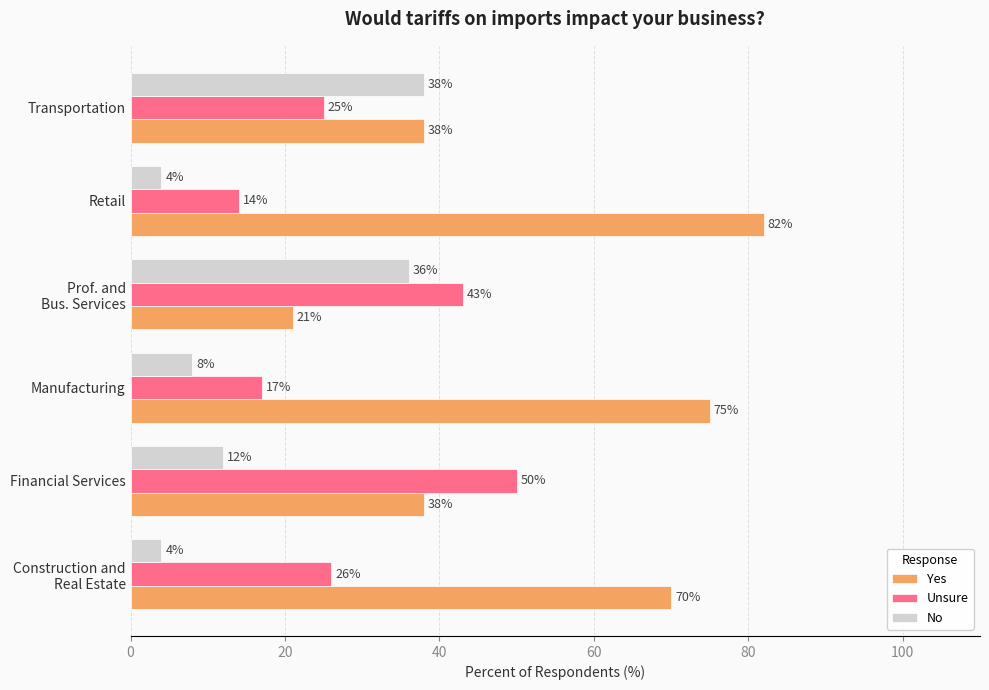

What is the total value across all series at Manufacturing?

100